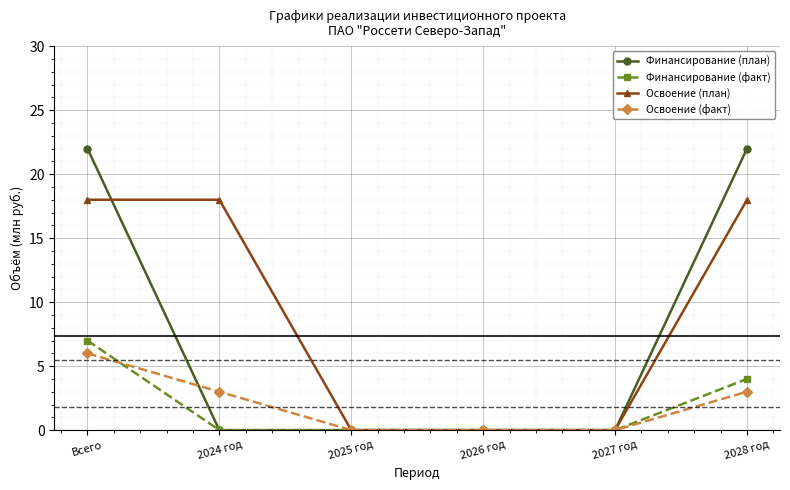

How many lines are shown in the chart?

4